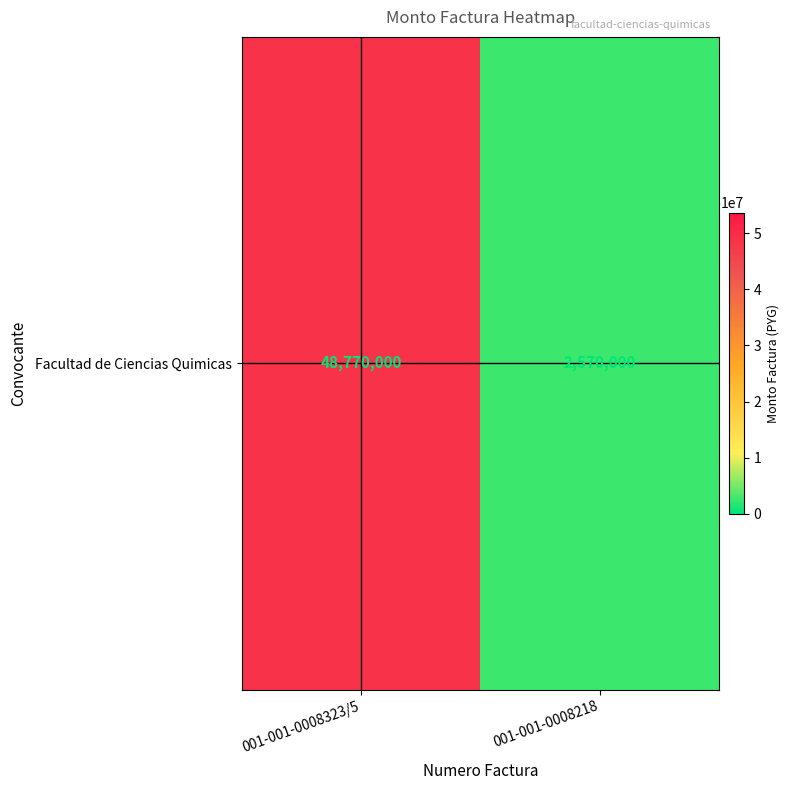

Reading left to right, transcribe all the data shown in this chart.

48770000	2570000